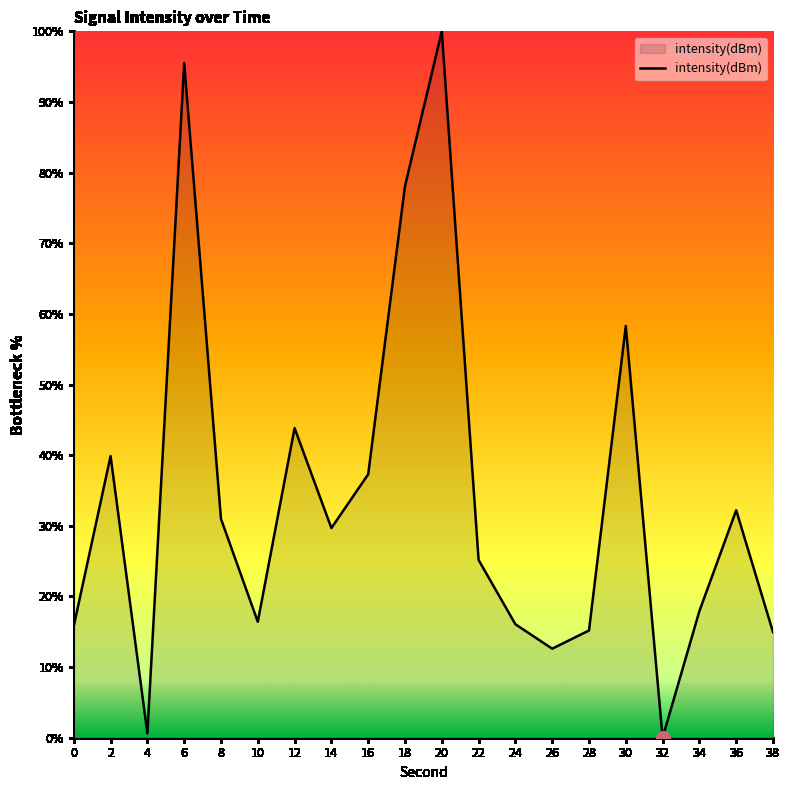

At which category does the data reach its first local peak?

2